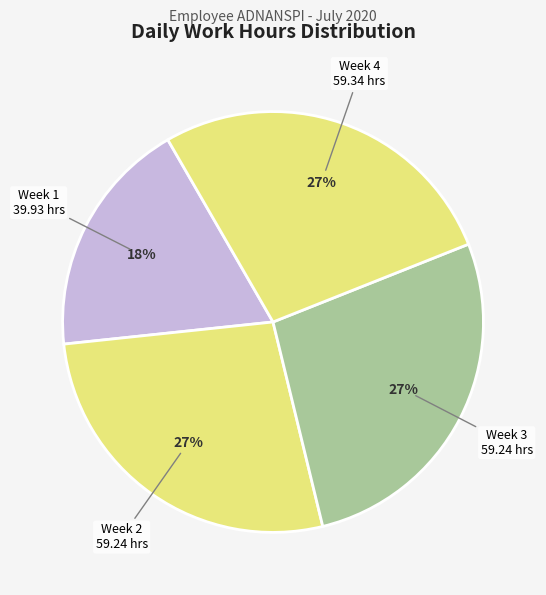

How many segments does this pie chart have?

4